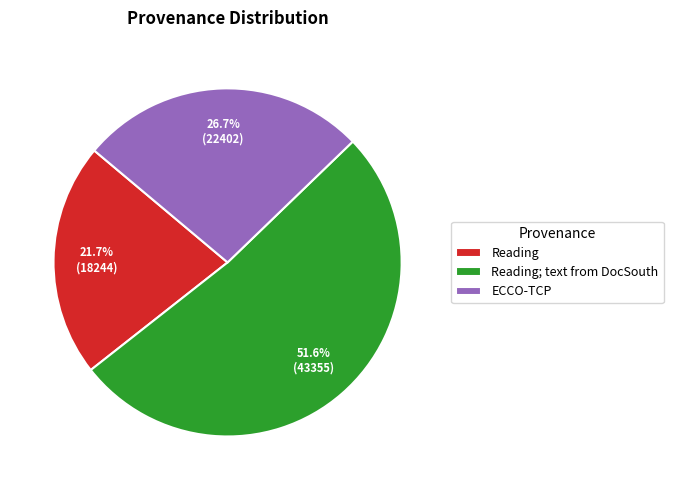

What is the smallest slice in the pie chart?

Reading